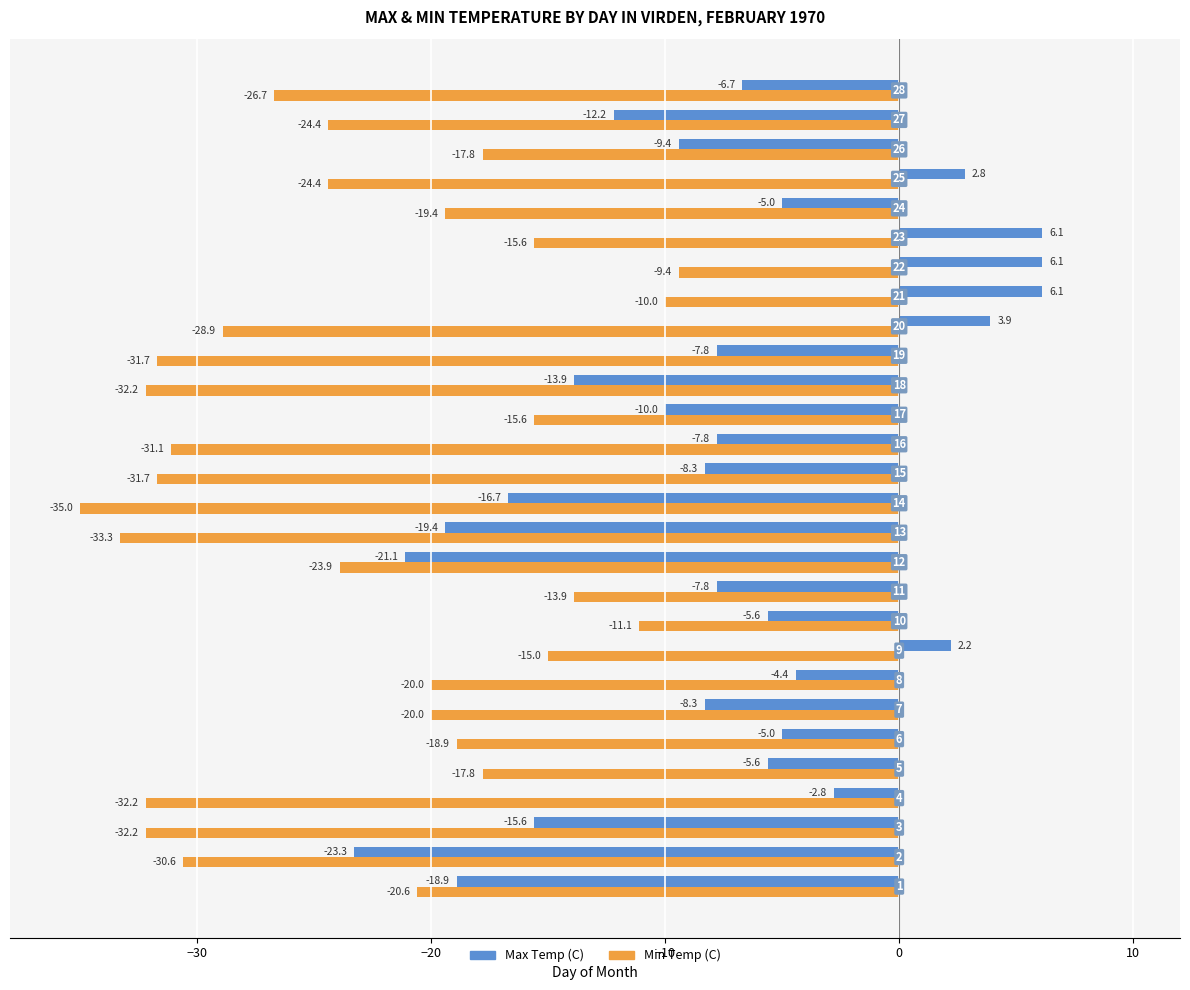

Read the Max Temp (C) value at 22.

6.1